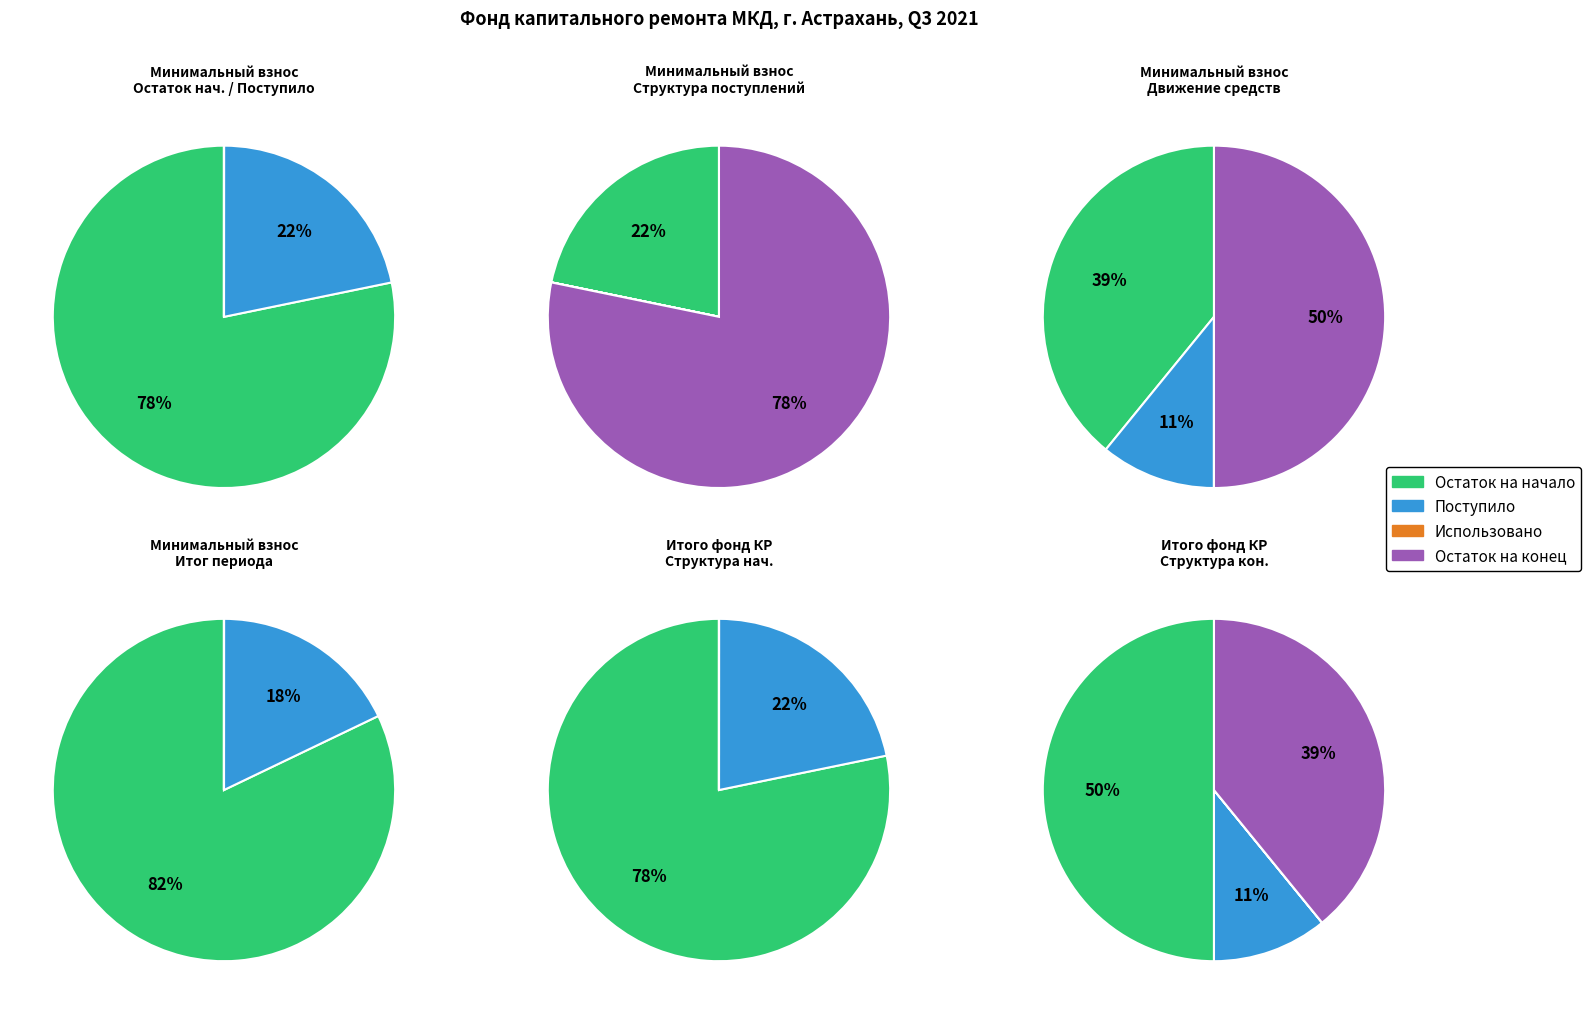

Is 0 the majority of the pie?

No